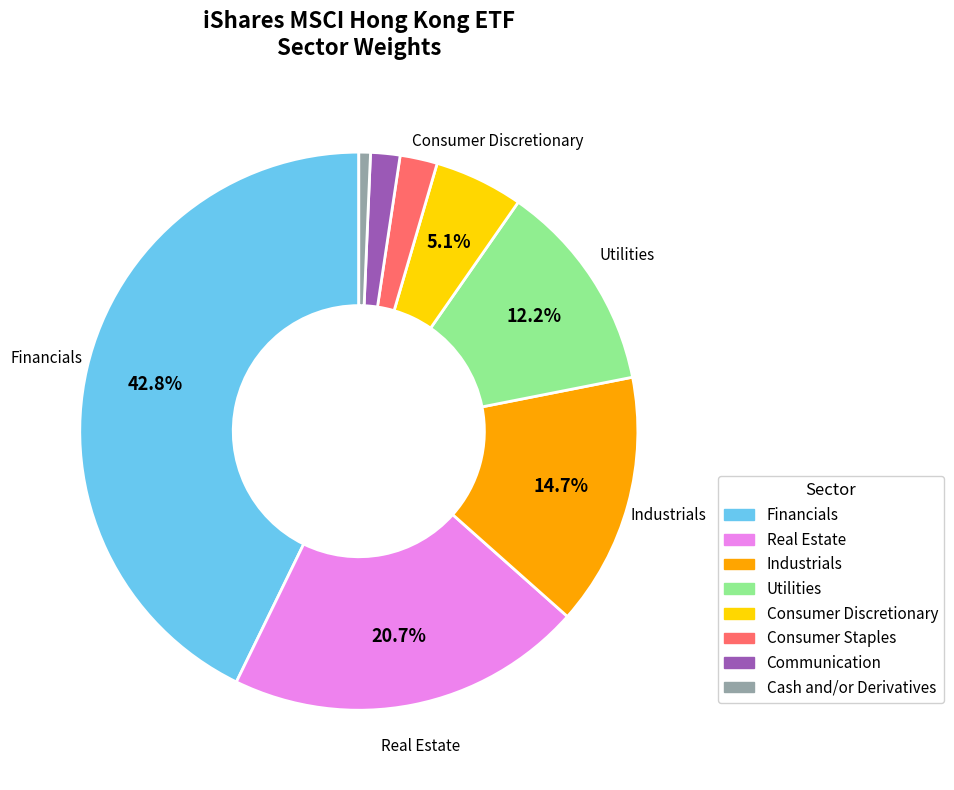

Does any single category account for the majority?

No